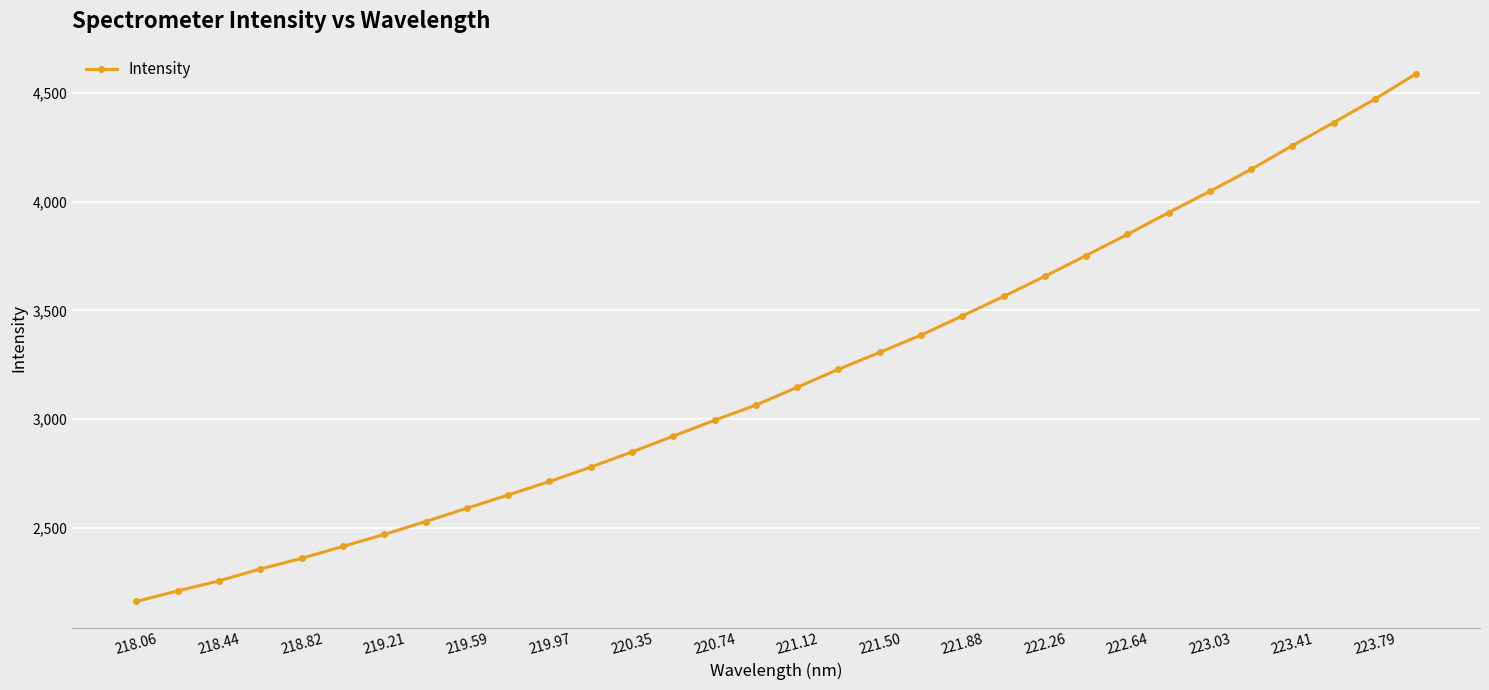

What is the average value?

3202.1